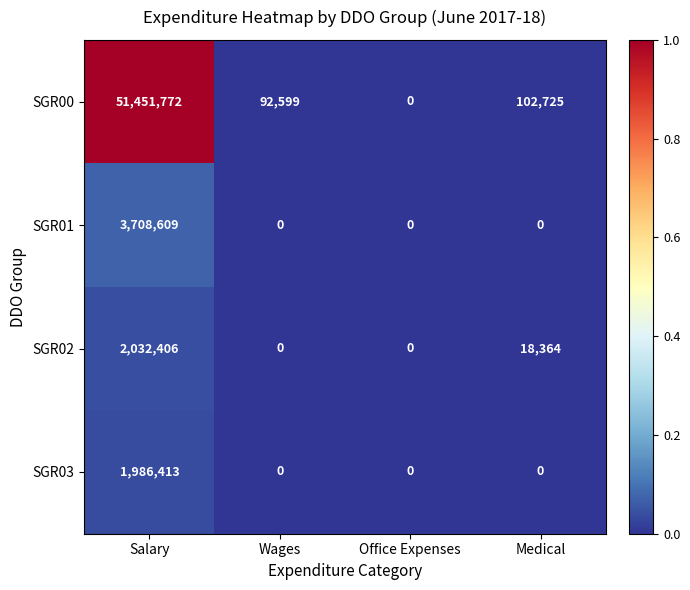

List the series in order of their peak value, lowest first.

SGR03, SGR02, SGR01, SGR00